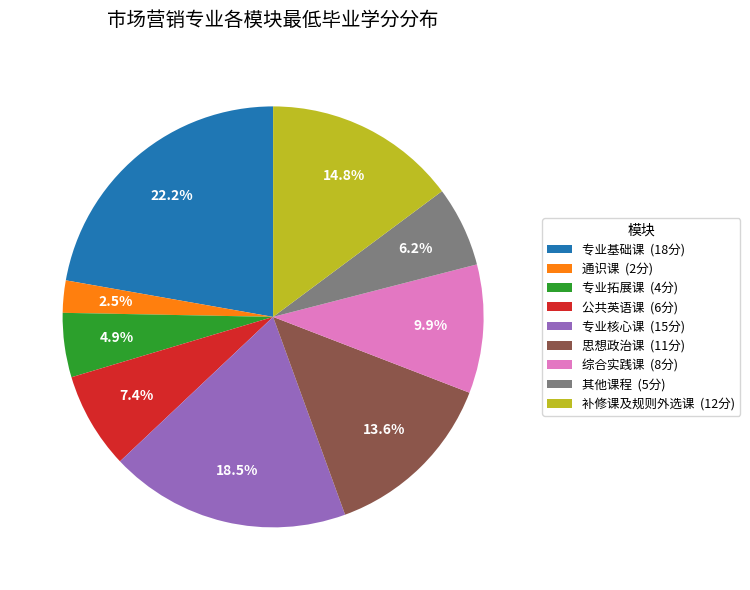

Which has a higher value, 专业基础课 or 公共英语课?

专业基础课